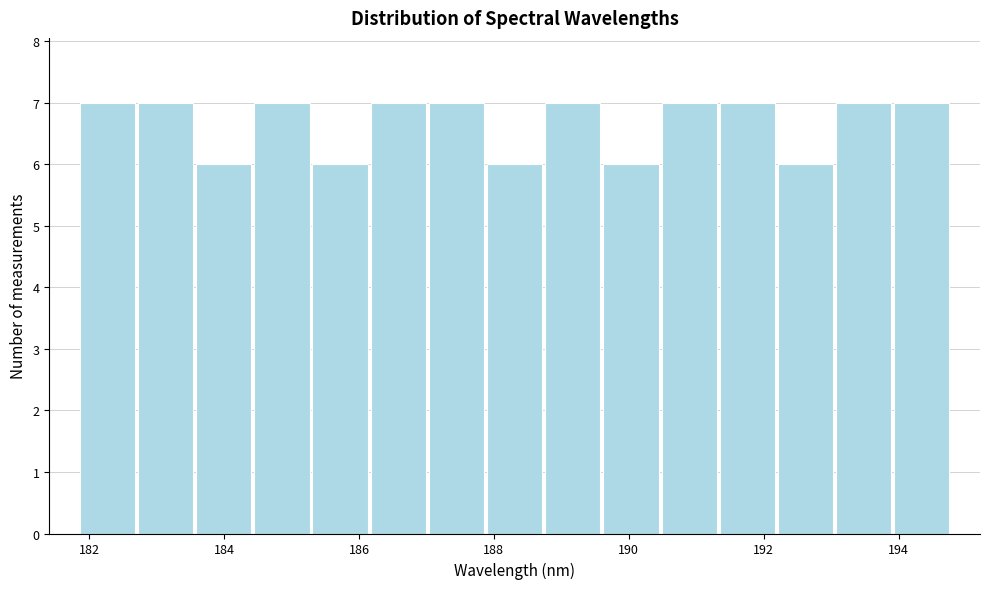

What is the height of the bar covering 187.8 to 188.8 on the x-axis? Neither the bar edges nor the heights are printed on the chart, so give them approximately, as read against the axes.

6